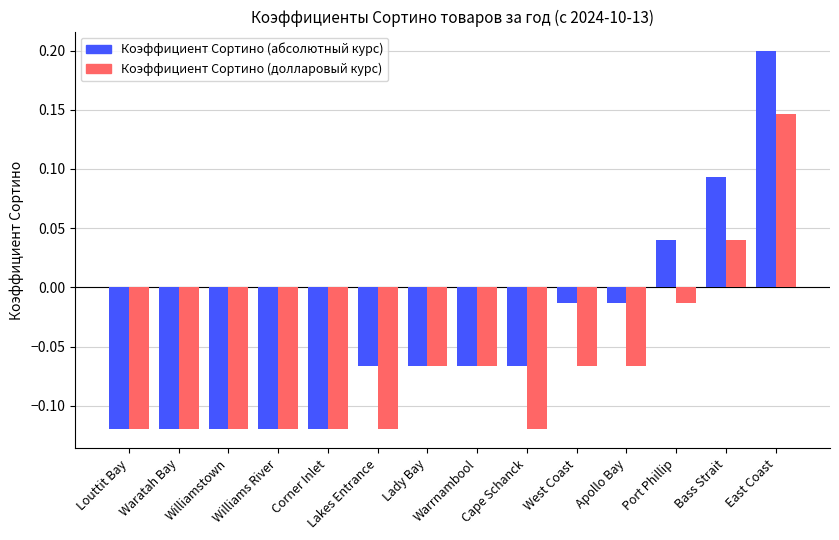

Which label corresponds to the largest value in the chart?

East Coast